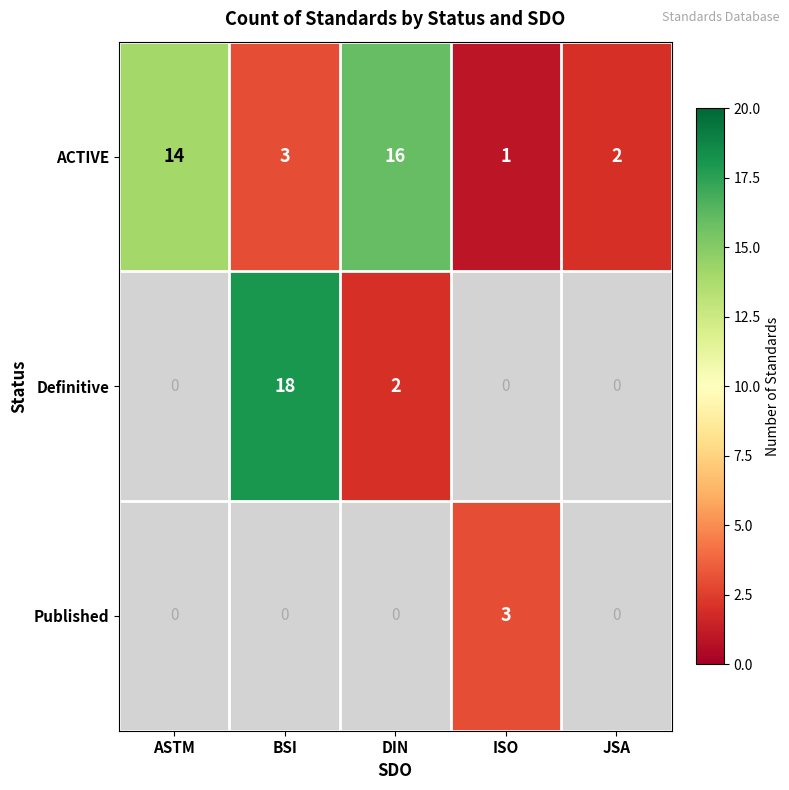

What is the minimum value shown in the chart?

1.0